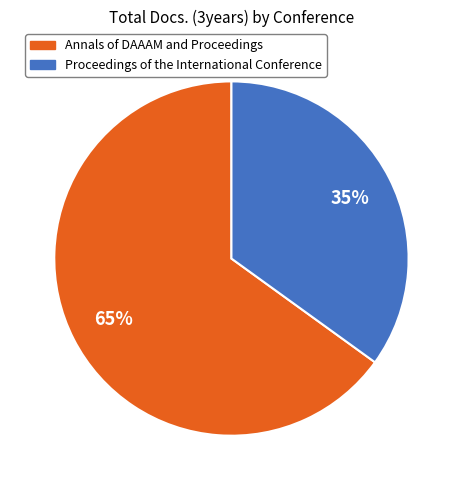

True or false: Annals of DAAAM and Proceedings accounts for 72% of the total.

False